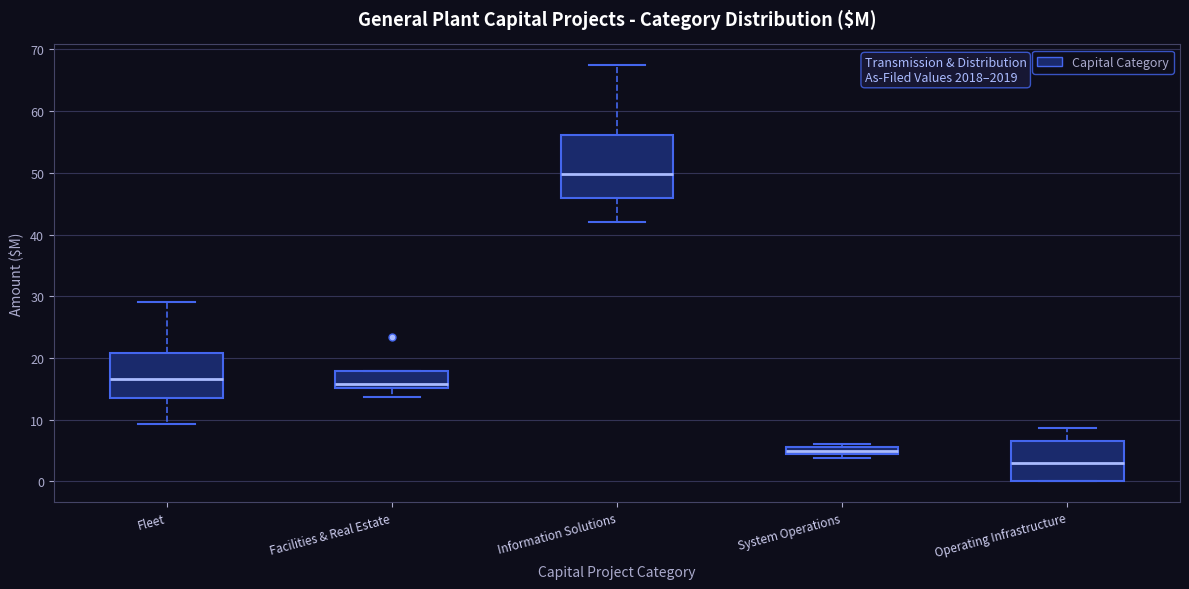

Which box has the lowest median line?

Operating Infrastructure